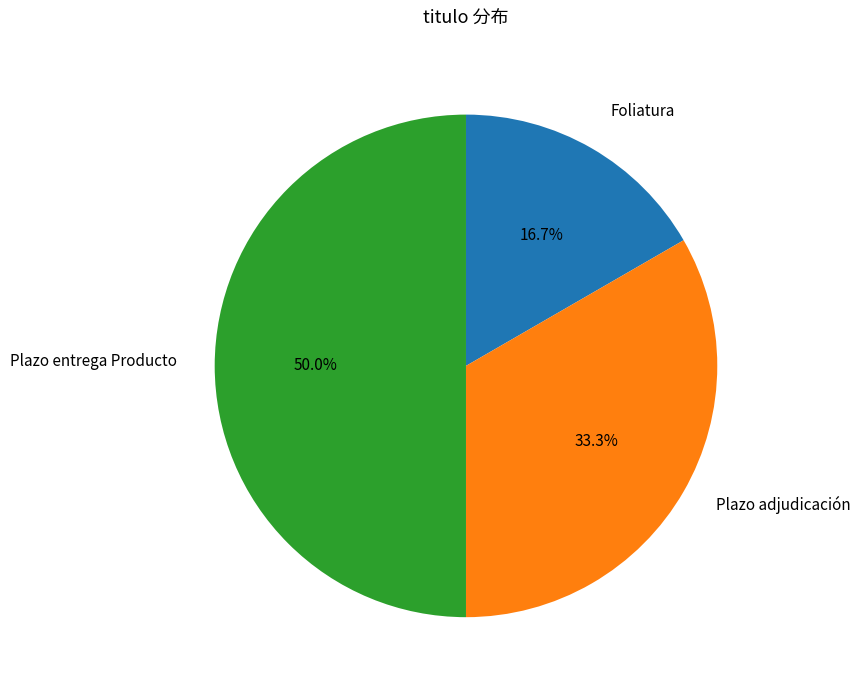

Rank the categories by value from lowest to highest.

Foliatura, Plazo adjudicación, Plazo entrega Producto